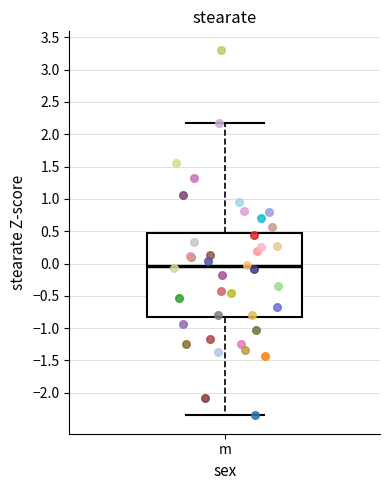

Where is the upper edge of the box for m on the y-axis? The values are not printed on the chart, so give them approximately, as read against the axis.

0.45